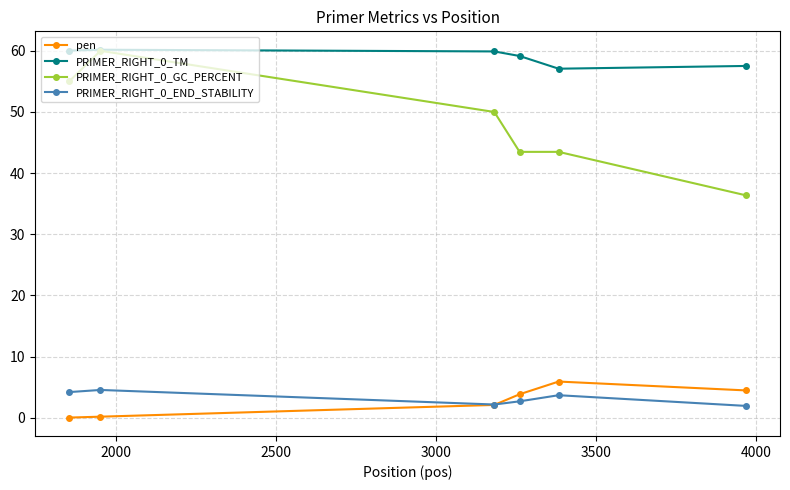

What is the highest value of the PRIMER_RIGHT_0_TM series?

60.2